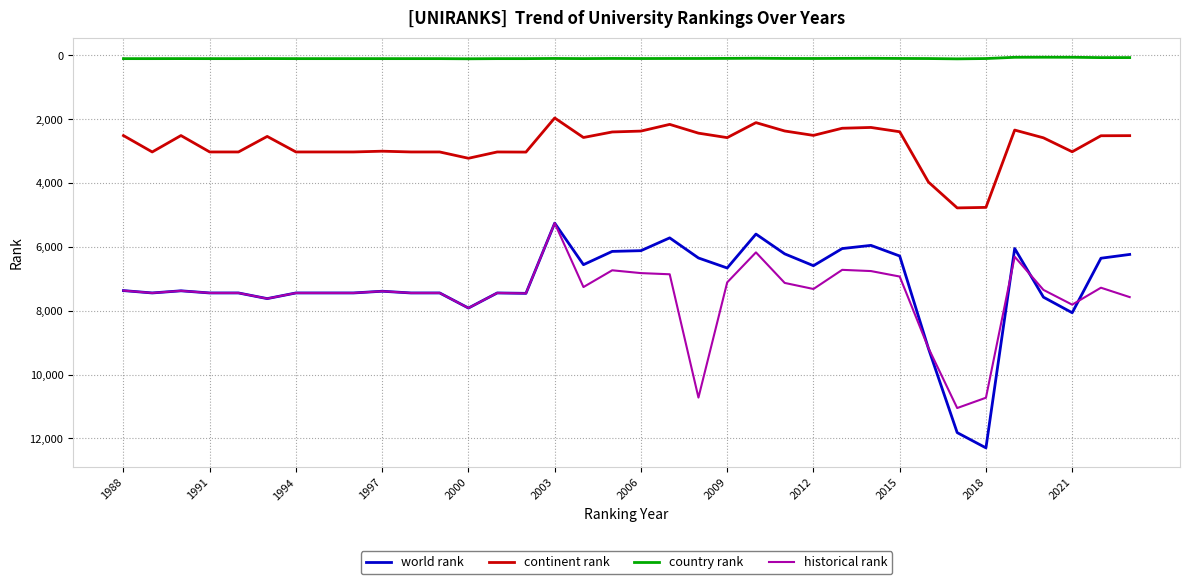

List the series in order of their peak value, lowest first.

country rank, continent rank, historical rank, world rank